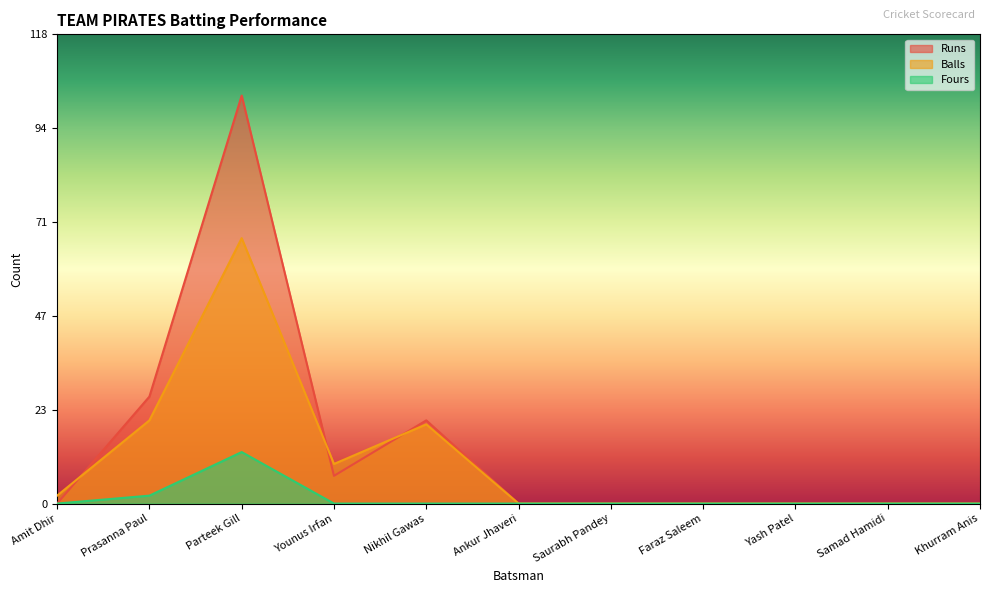

At Amit Dhir, list the series in order from smallest to largest.

Runs, Fours, Balls